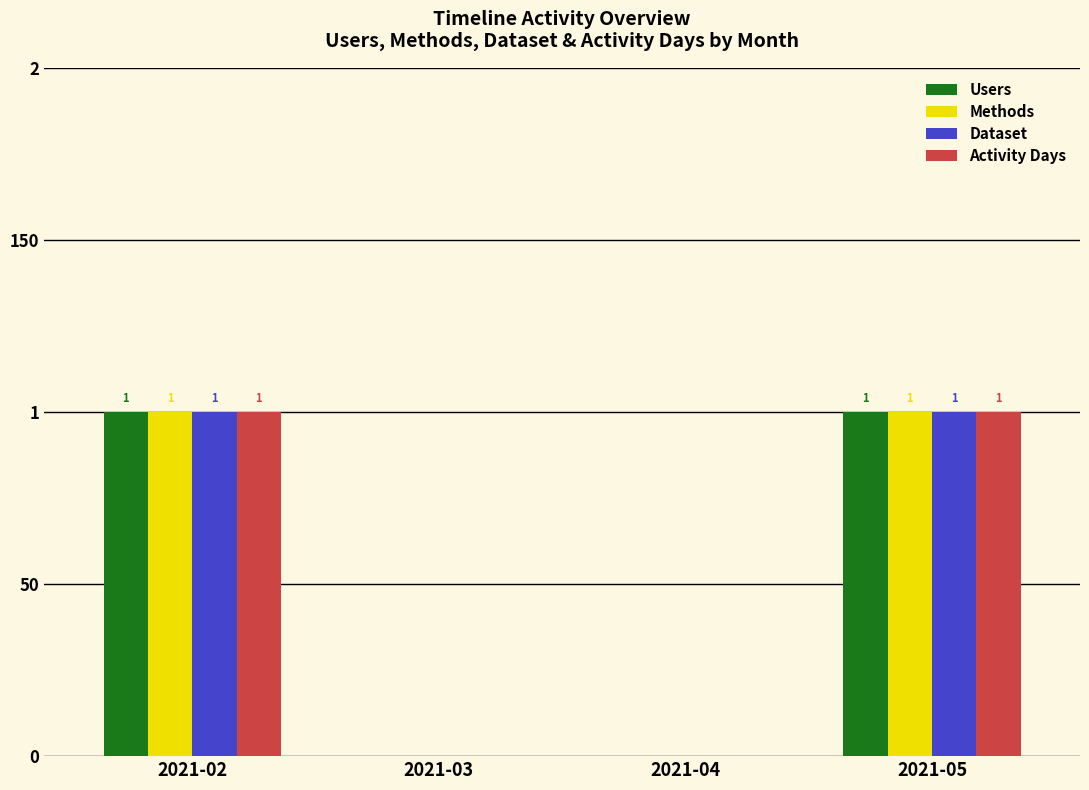

How many Dataset values are between 0 and 1?

4